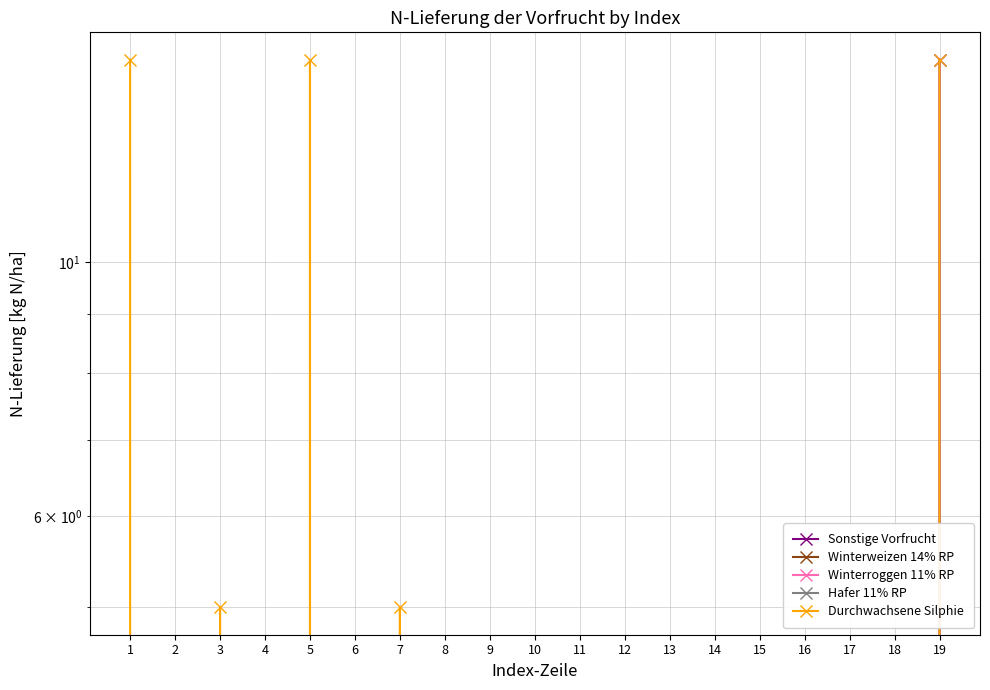

How many data points in Sonstige Vorfrucht are above 0?

1